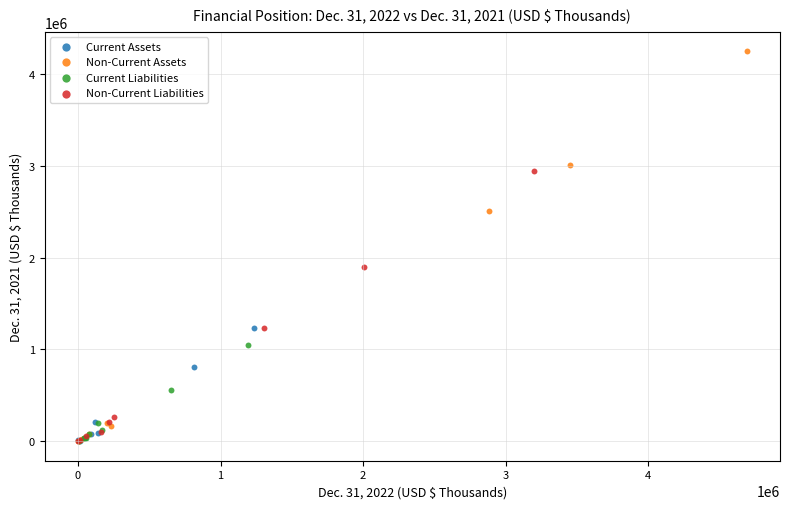

Which series has the largest Y range (max minus min)?

Non-Current Assets